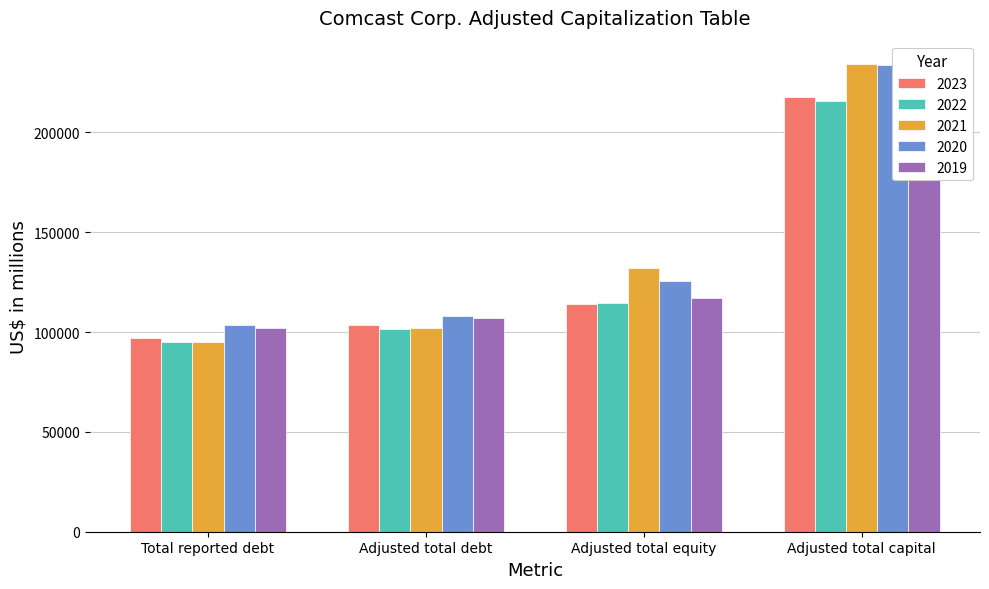

List the series in order of their peak value, lowest first.

2022, 2023, 2019, 2020, 2021